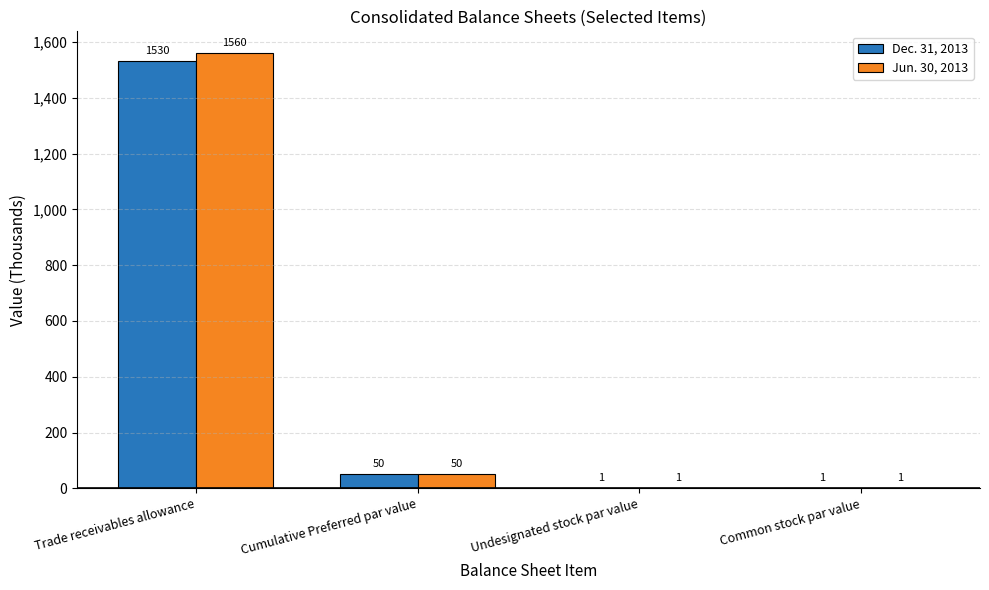

Which series has the widest spread of values?

Jun. 30, 2013